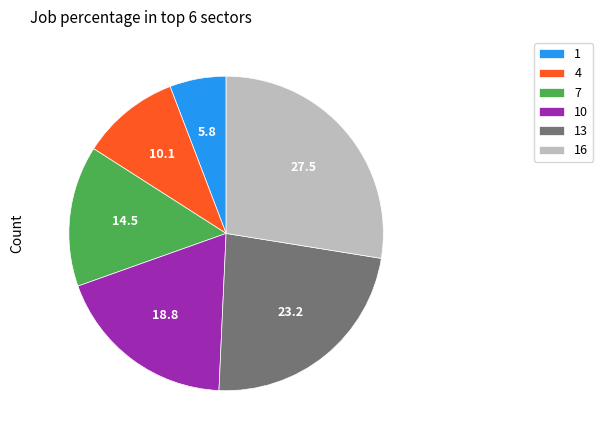

How many segments does this pie chart have?

6